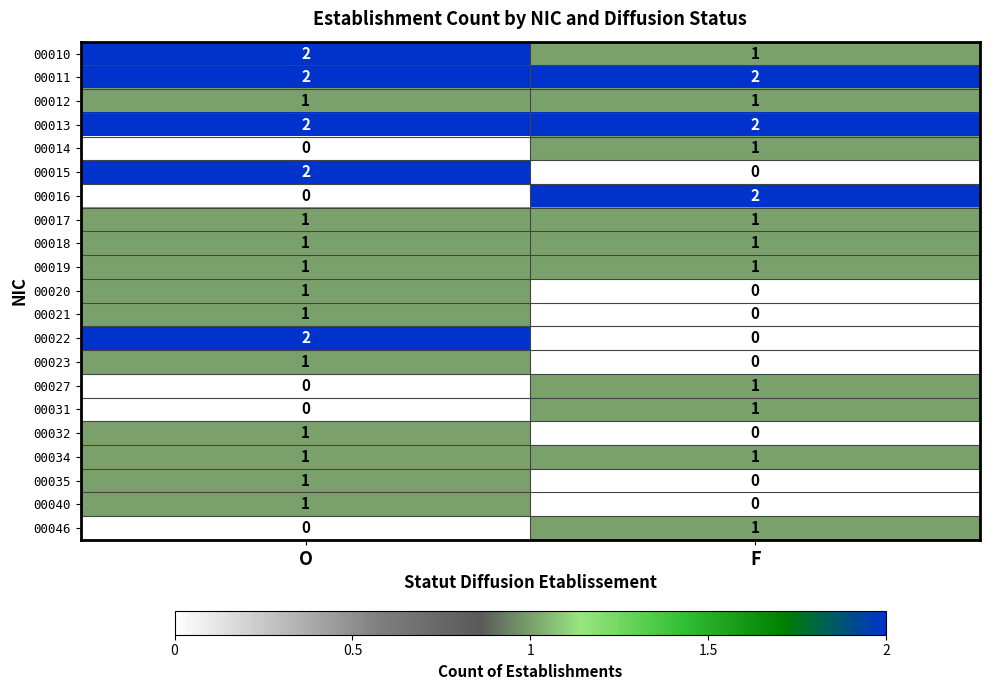

The 00016 series shows 2 at F. True or false?

True